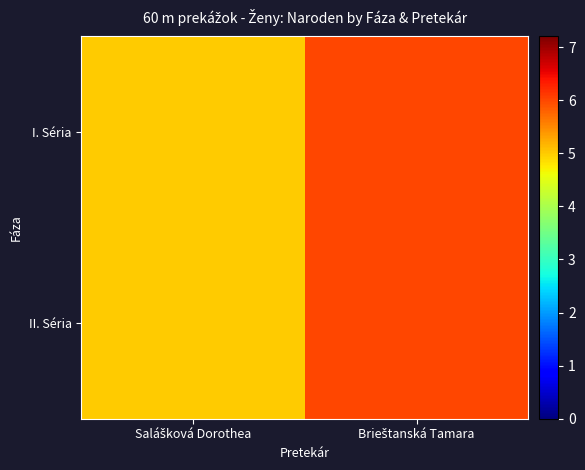

Which category has the lowest value across all series?

Salášková Dorothea